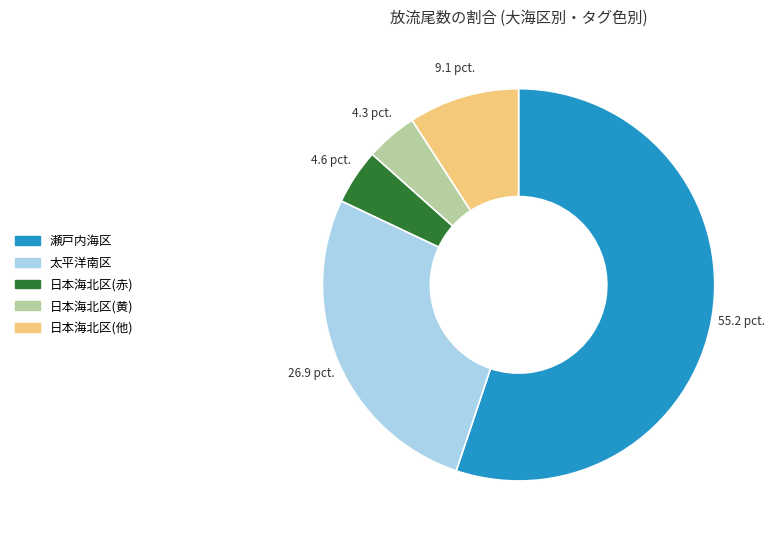

Is there a majority slice in this chart?

Yes